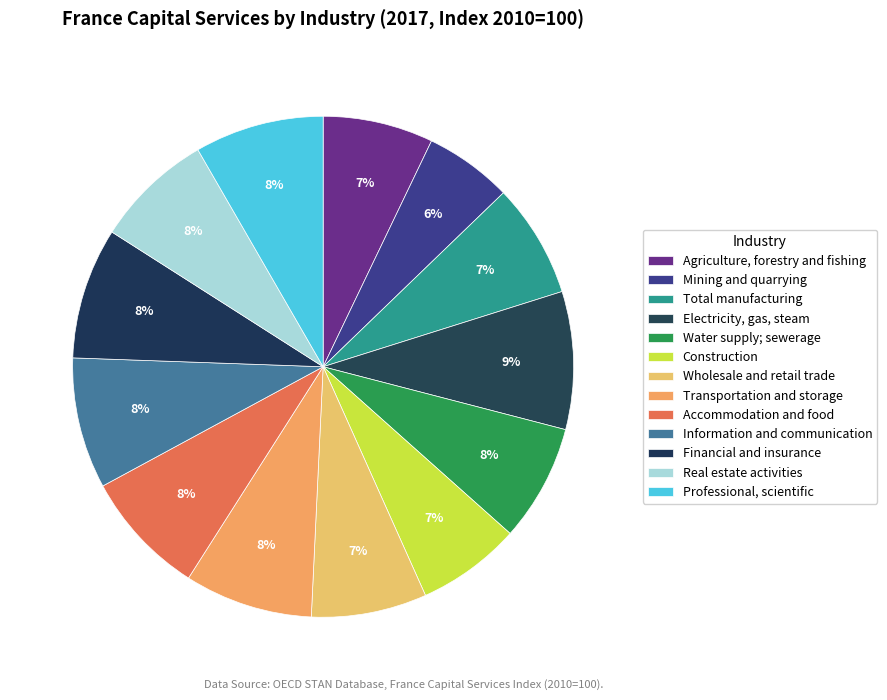

Does any single category account for the majority?

No